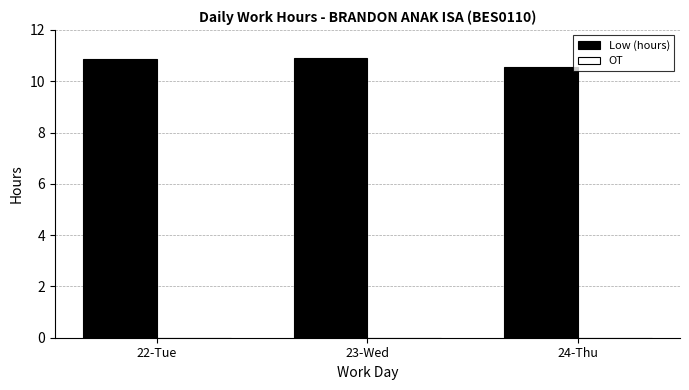

Reading right to left, transcribe all the data shown in this chart.

24-Thu=10.5	23-Wed=10.9	22-Tue=10.9